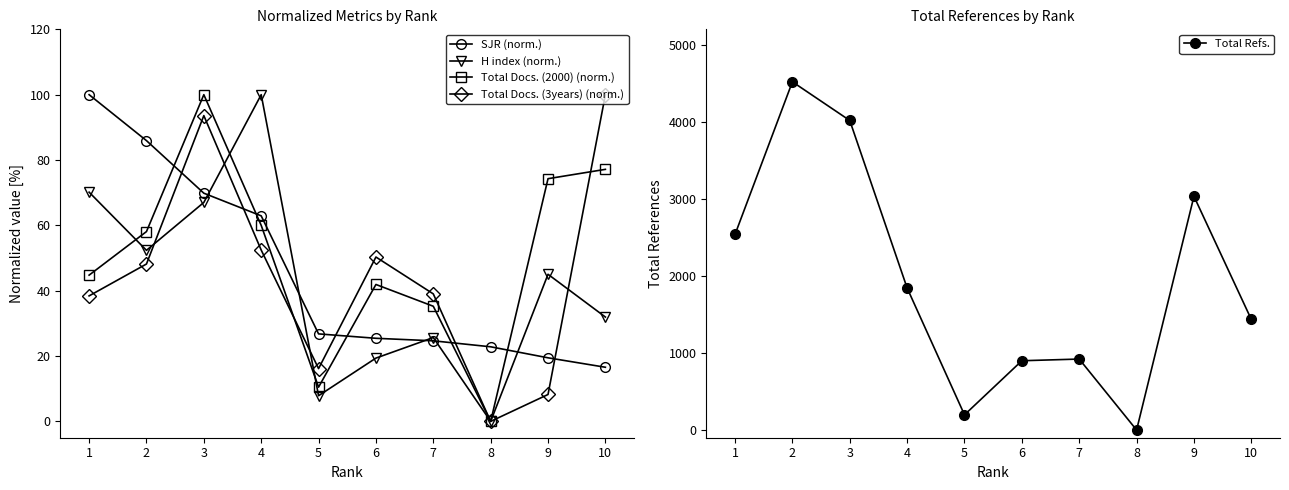

Which series has the largest total across all categories?

Total Refs.